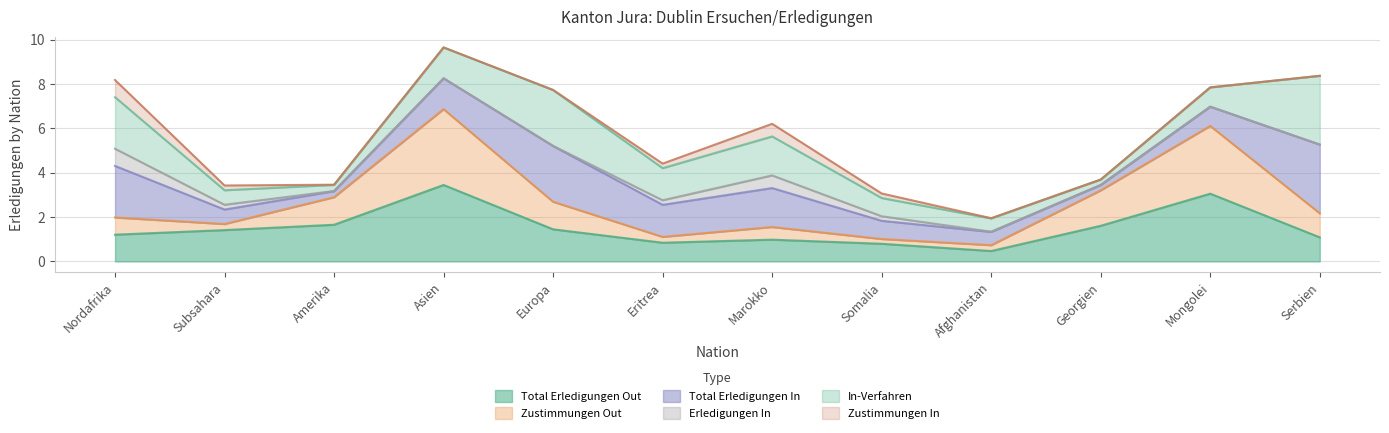

What is the total value across all series at Afghanistan?

2